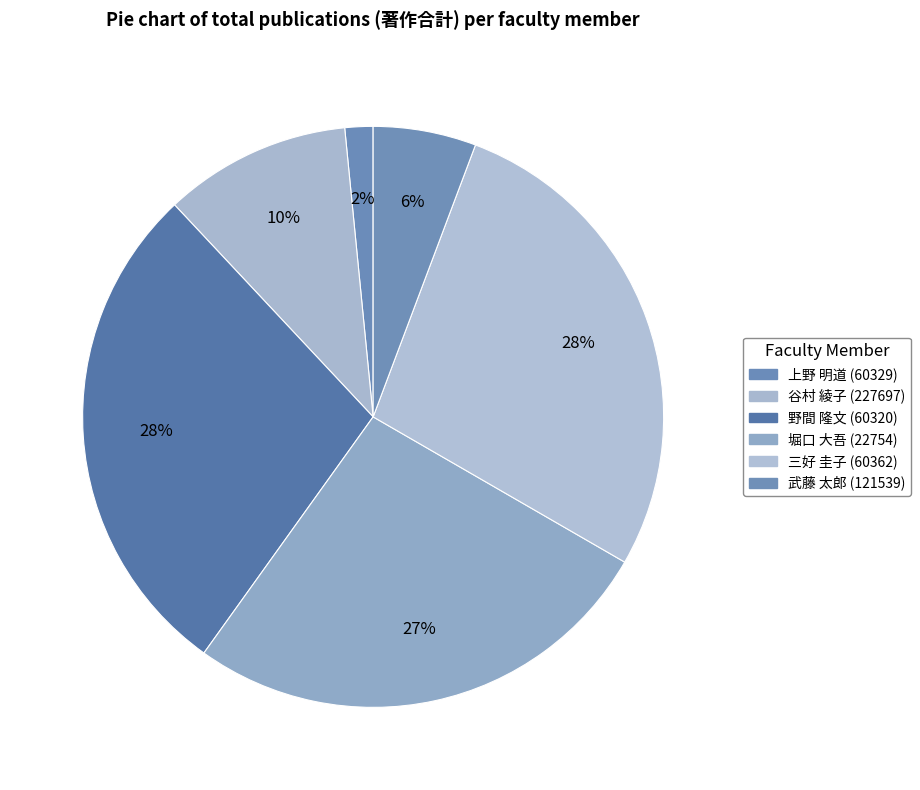

Count the number of slices in the pie.

6